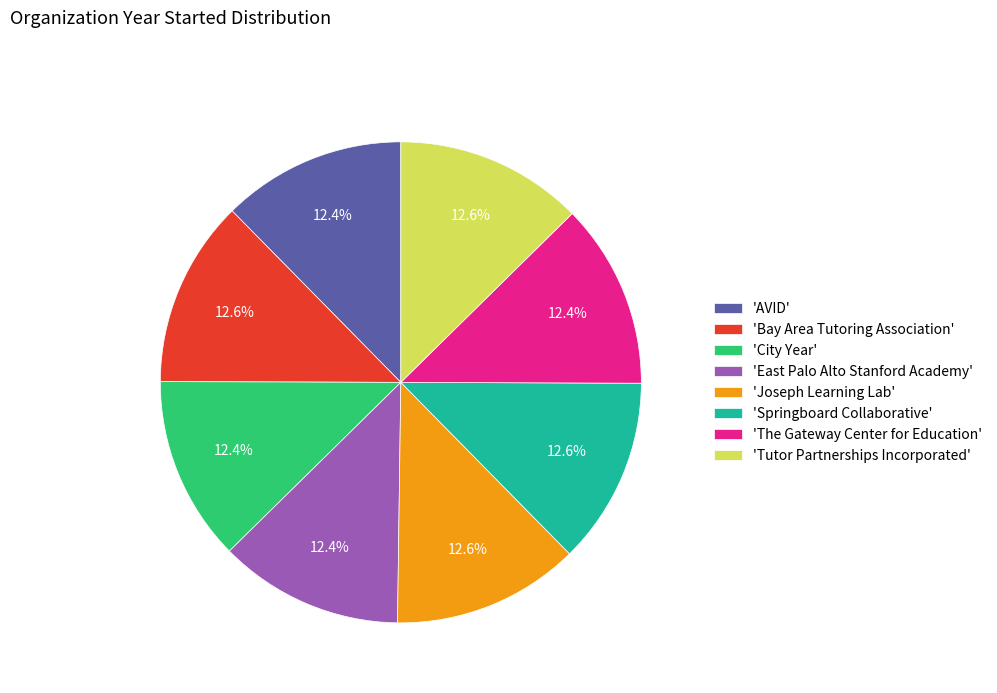

Combined, what portion of the pie is 'City Year' and 'Springboard Collaborative'?

25.0%